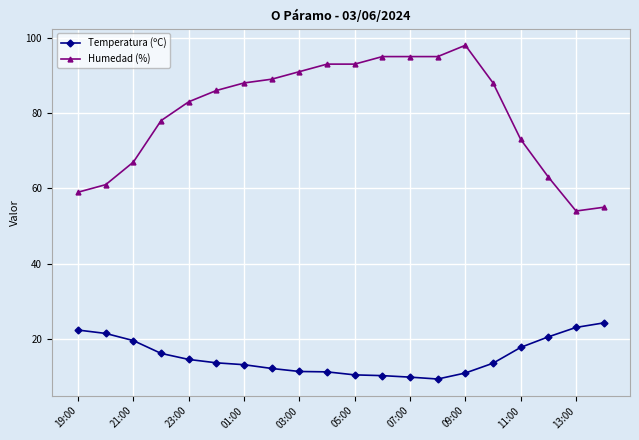

How many distinct data groups are displayed?

2